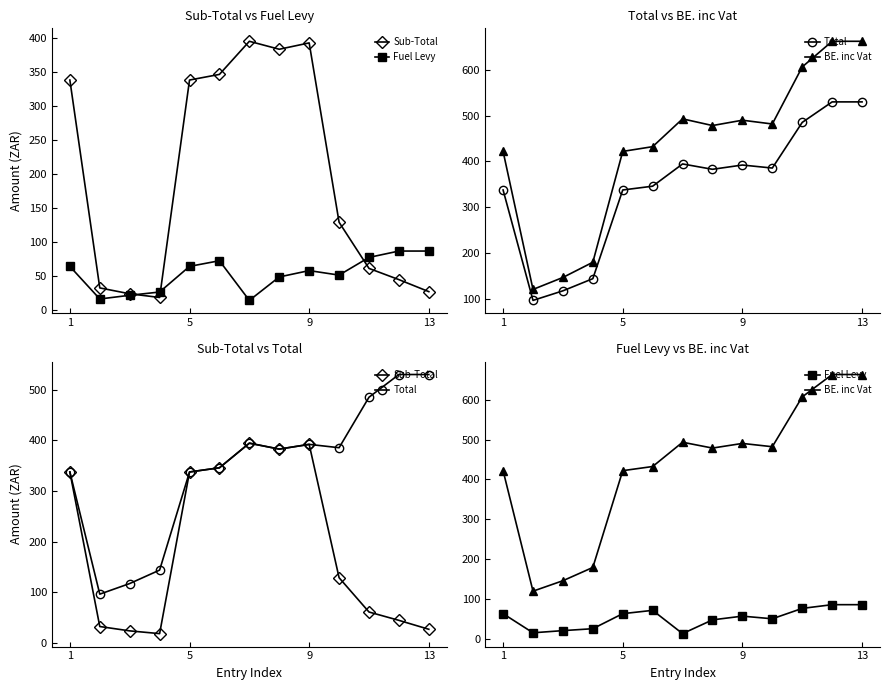

True or false: Fuel Levy and Total intersect in this chart.

False